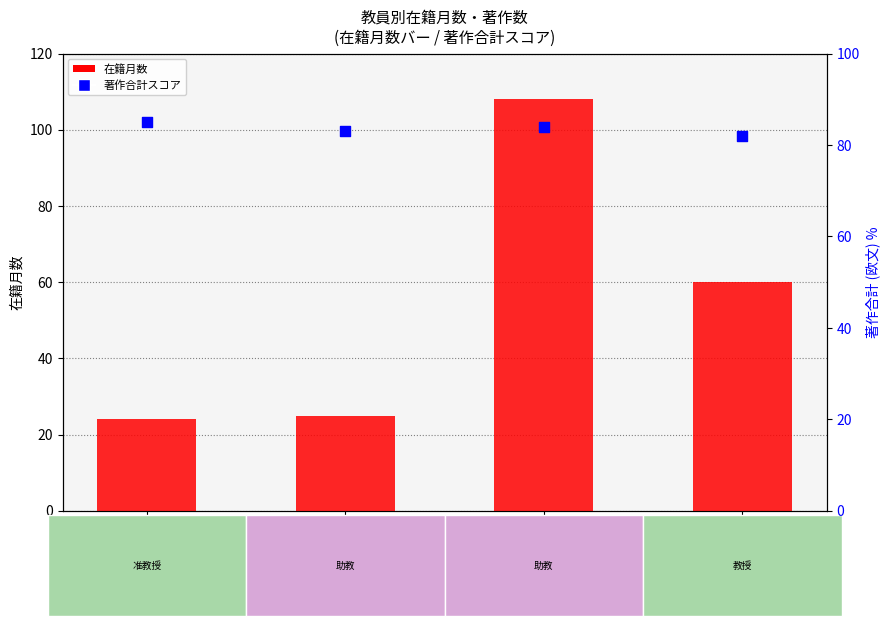

Which series has the largest total across all categories?

著作合計(欧文) percentile